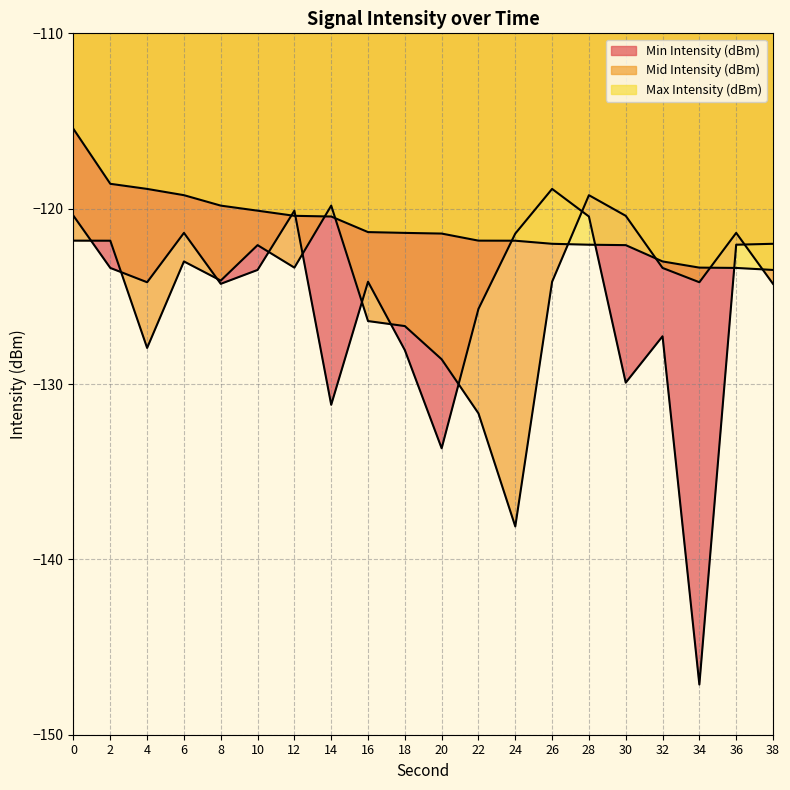

What are all the series names shown in the legend?

Min Intensity (dBm), Mid Intensity (dBm), Max Intensity (dBm)